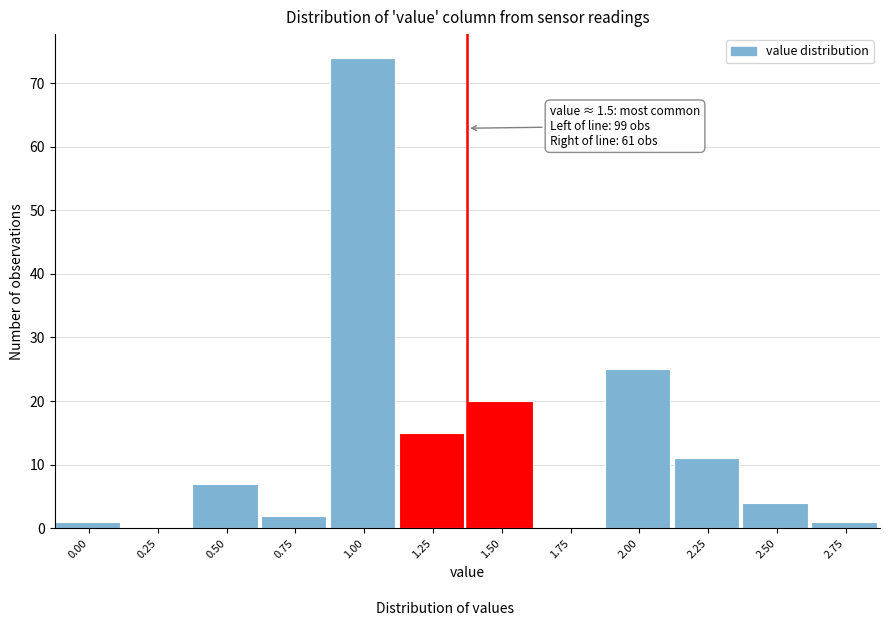

Reading left to right, transcribe all the data shown in this chart.

0.00=1	0.25=0	0.50=7	0.75=2	1.00=74	1.25=15	1.50=20	1.75=0	2.00=25	2.25=11	2.50=4	2.75=1